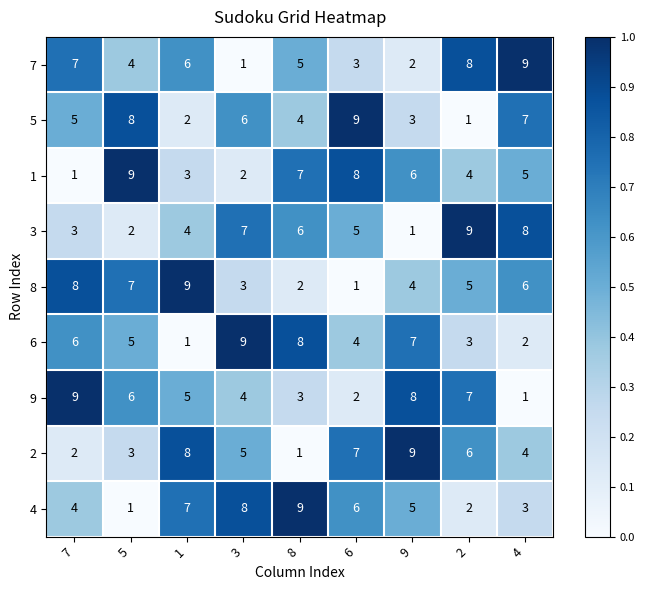

At how many categories does at least one series exceed 1?

9